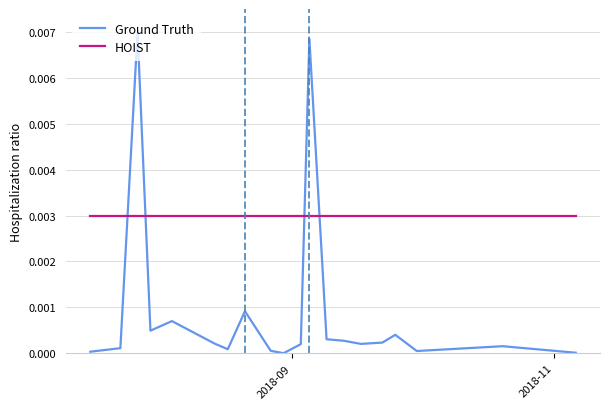

How many intersections are there between HOIST and Ground Truth?

4